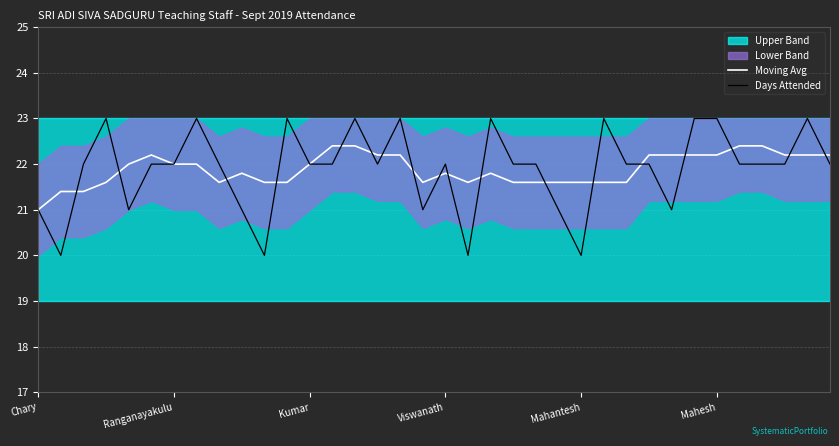

How many intersections are there between Moving Avg and Days Attended?

19